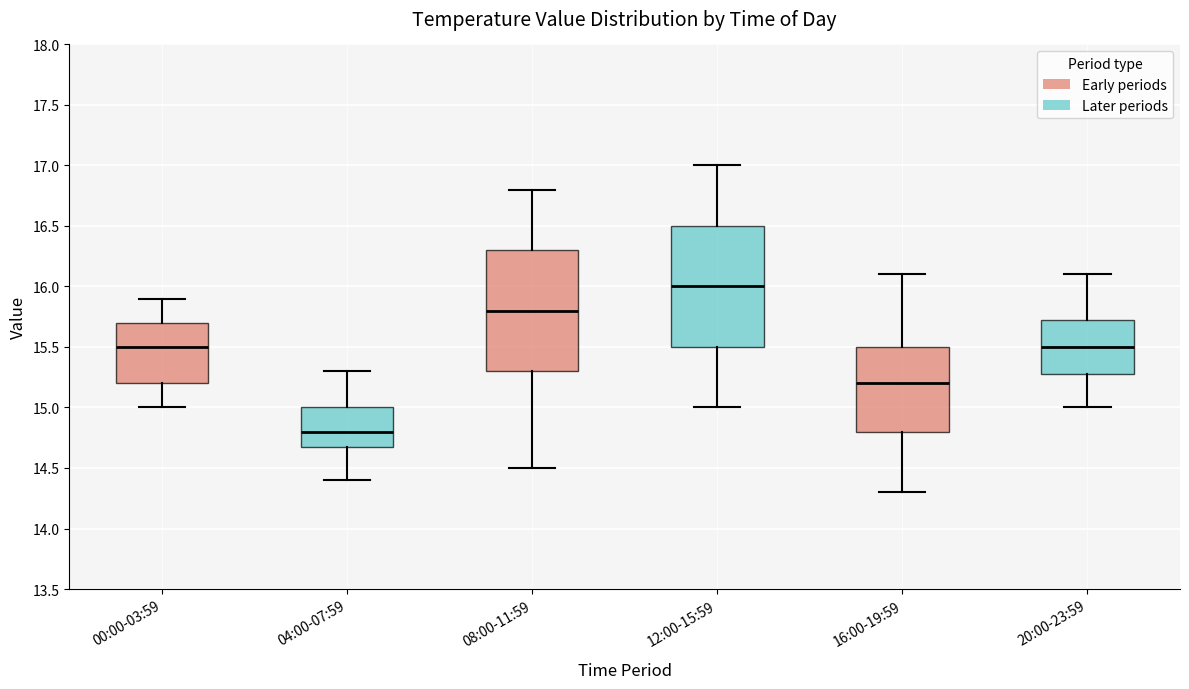

Where is the lower edge of the box for 04:00-07:59 on the y-axis? The values are not printed on the chart, so give them approximately, as read against the axis.

14.70